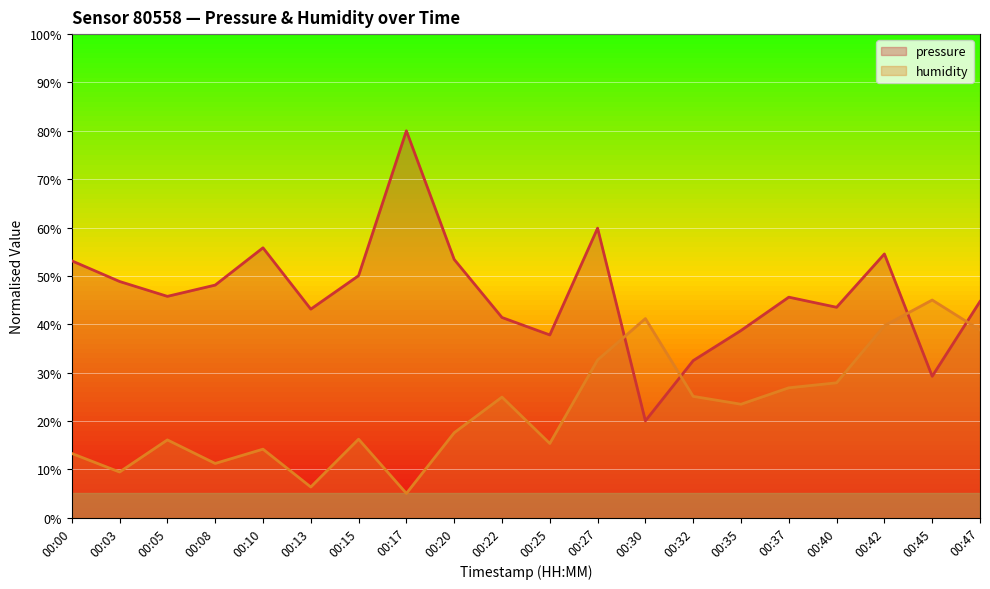

Is it true that humidity equals 27.9 at 00:40?

True